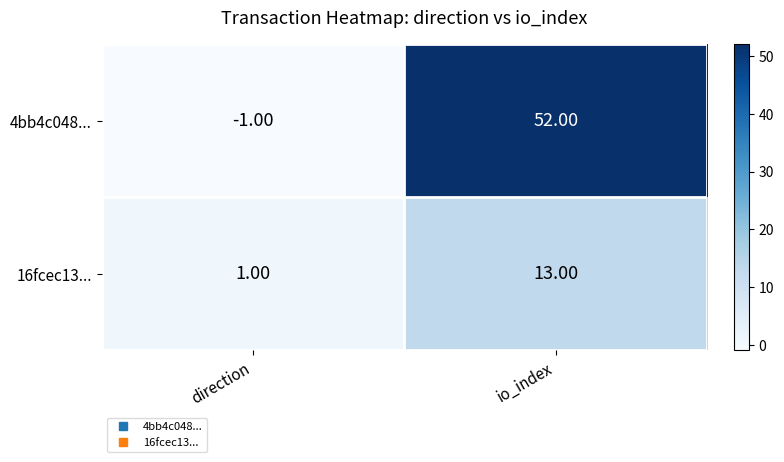

How many categories are shown in the chart?

2